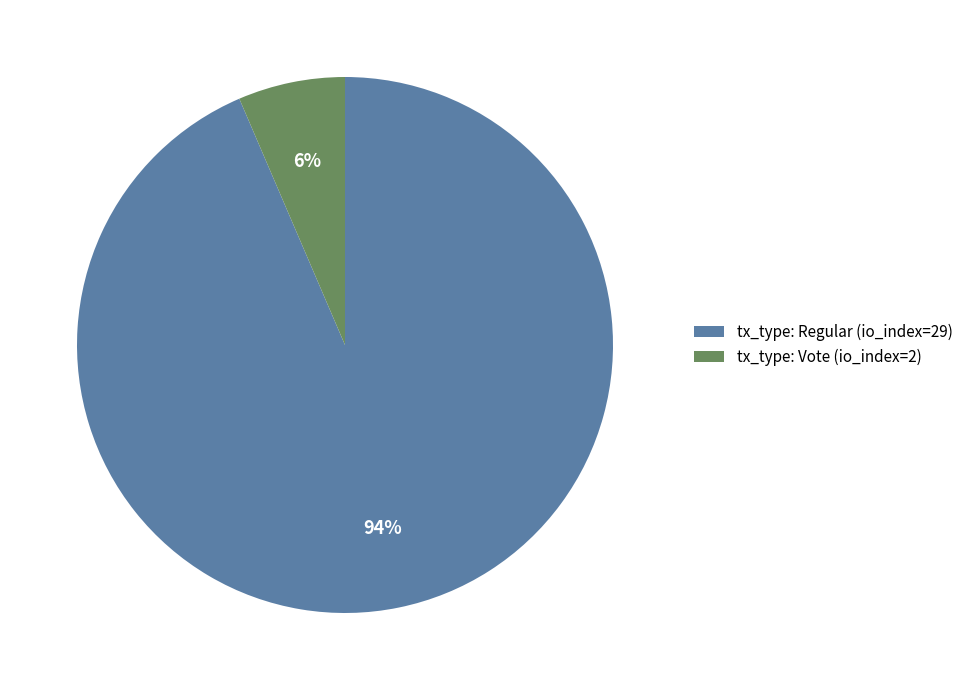

How many segments does this pie chart have?

2